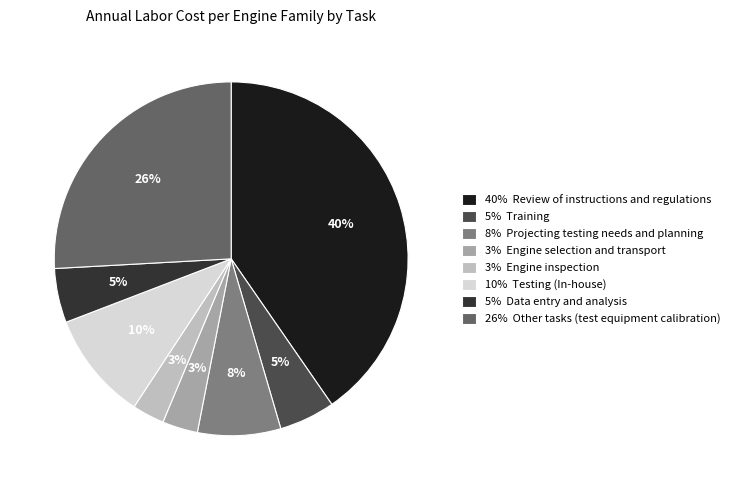

What is the largest slice in the pie chart?

40% Review of instructions and regulations